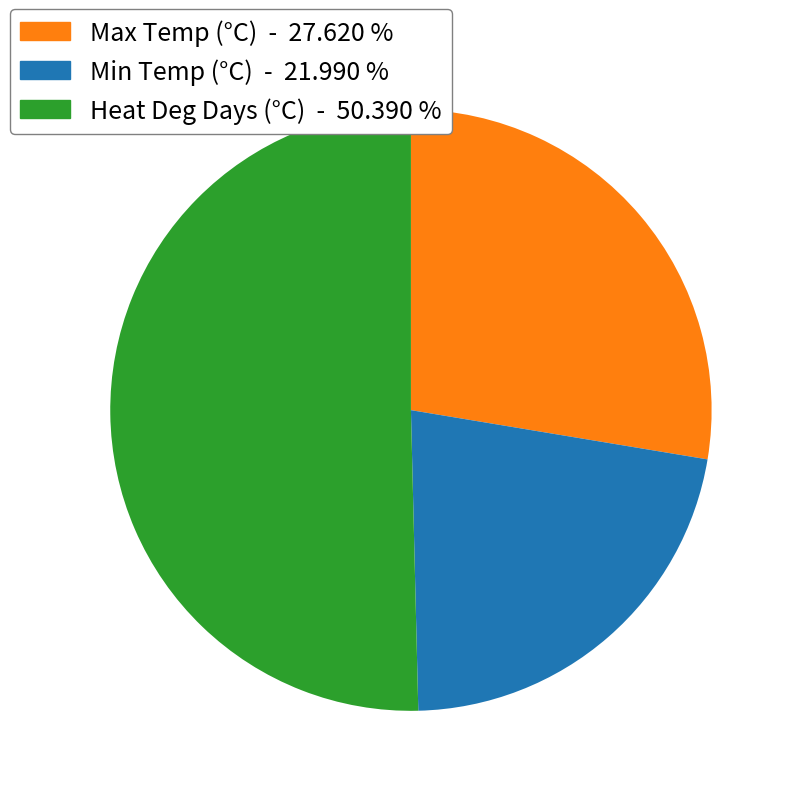

Does any single category account for the majority?

Yes